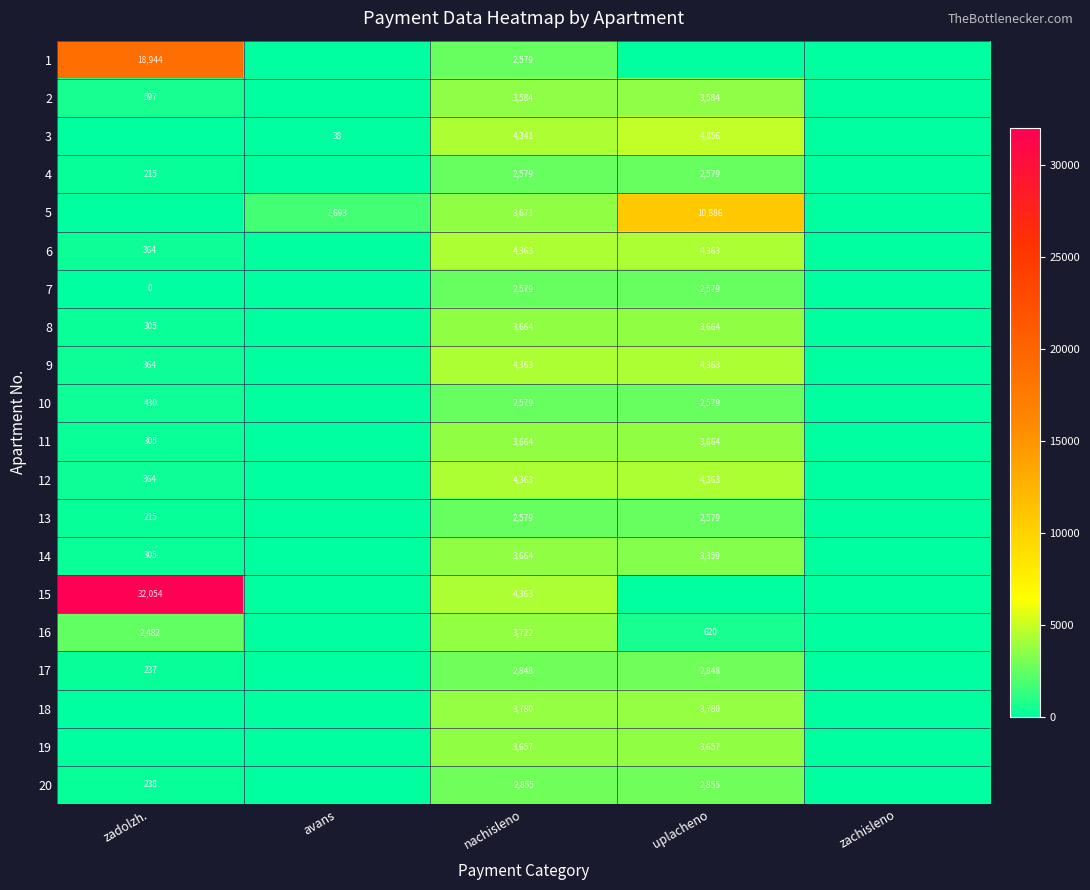

What is the spread (max minus min) of values at nachisleno?

1784